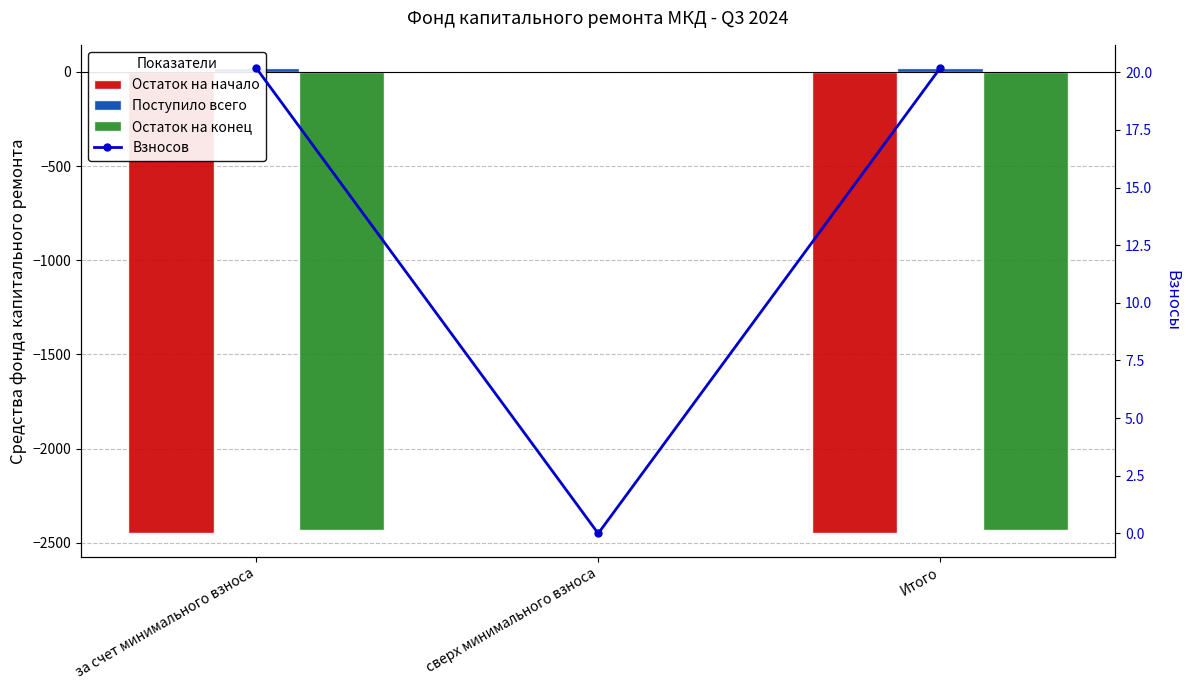

Is the value of Поступило всего at сверх минимального взноса greater than the value of Остаток на начало at Итого?

Yes